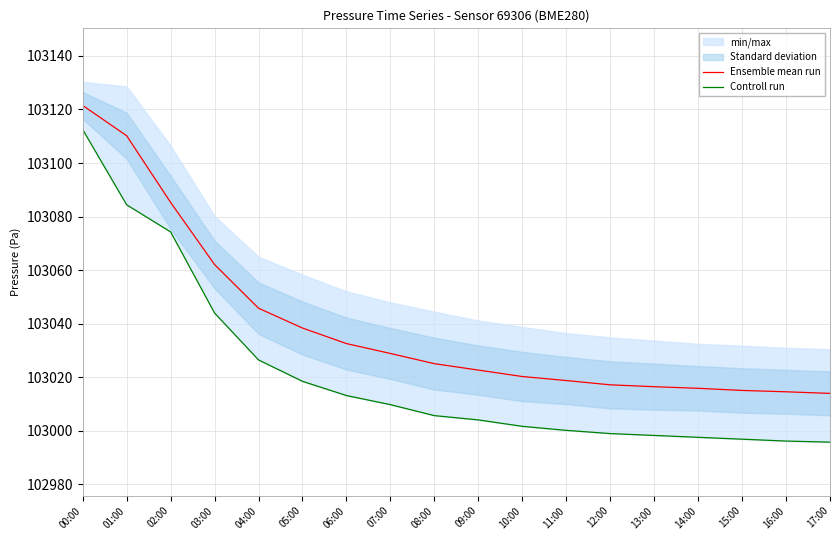

List the labels in order of Ensemble mean run value, smallest first.

17:00, 16:00, 15:00, 14:00, 13:00, 12:00, 11:00, 10:00, 09:00, 08:00, 07:00, 06:00, 05:00, 04:00, 03:00, 02:00, 01:00, 00:00